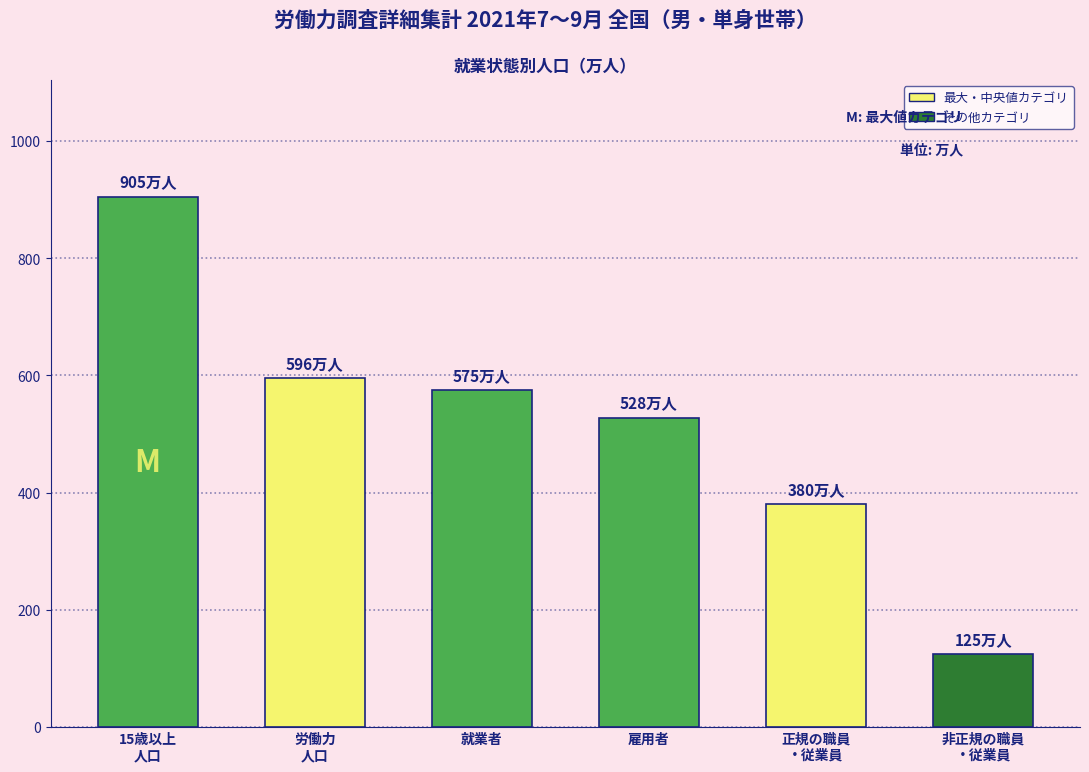

Reading left to right, what are all the values shown in this chart?

15歳以上
人口=905	労働力
人口=596	就業者=575	雇用者=528	正規の職員
・従業員=380	非正規の職員
・従業員=125